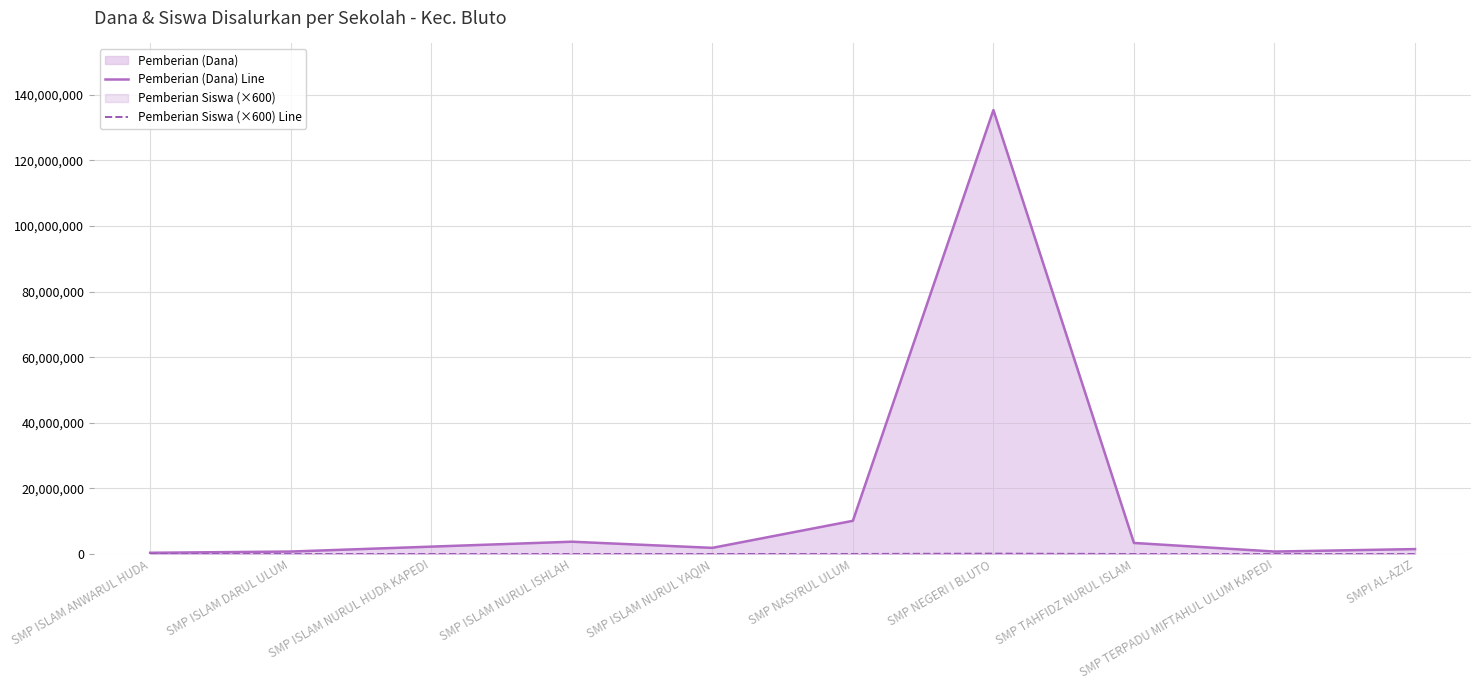

What position from the left is SMP TAHFIDZ NURUL ISLAM?

8